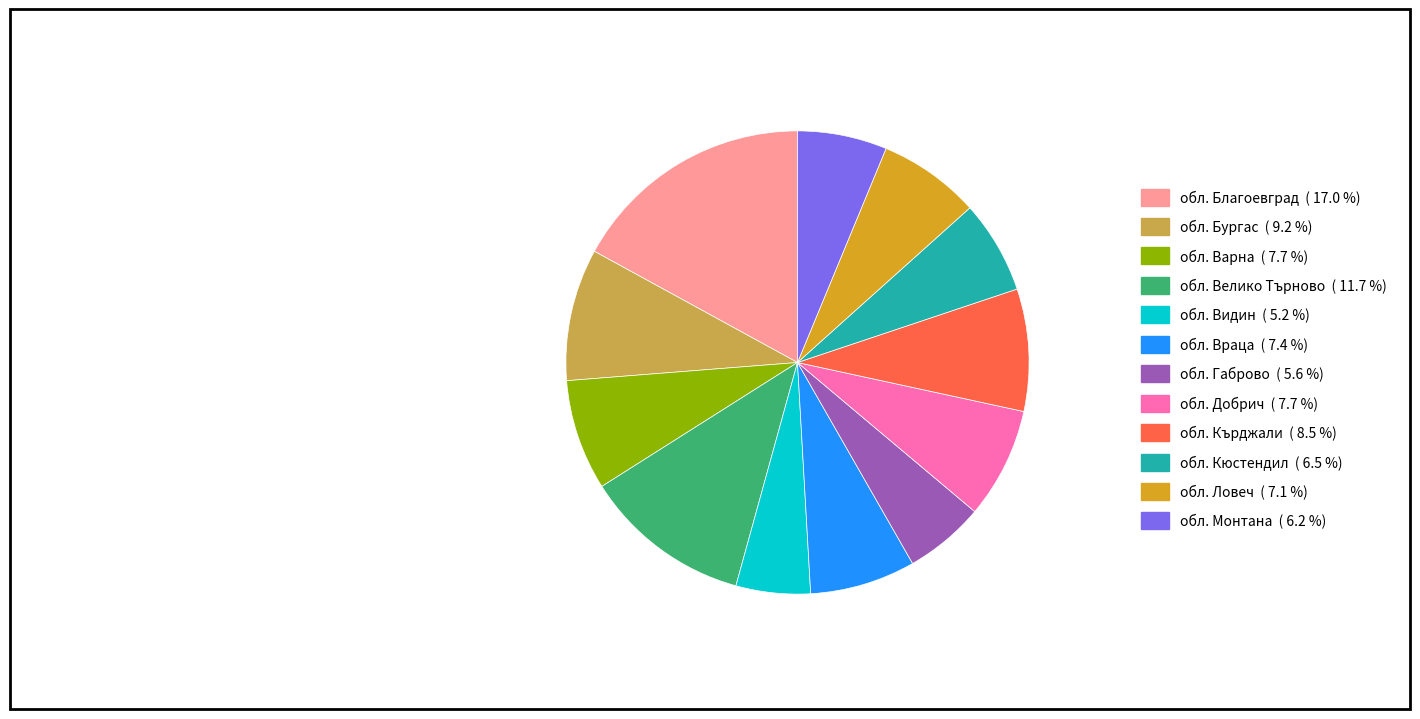

How many segments does this pie chart have?

12